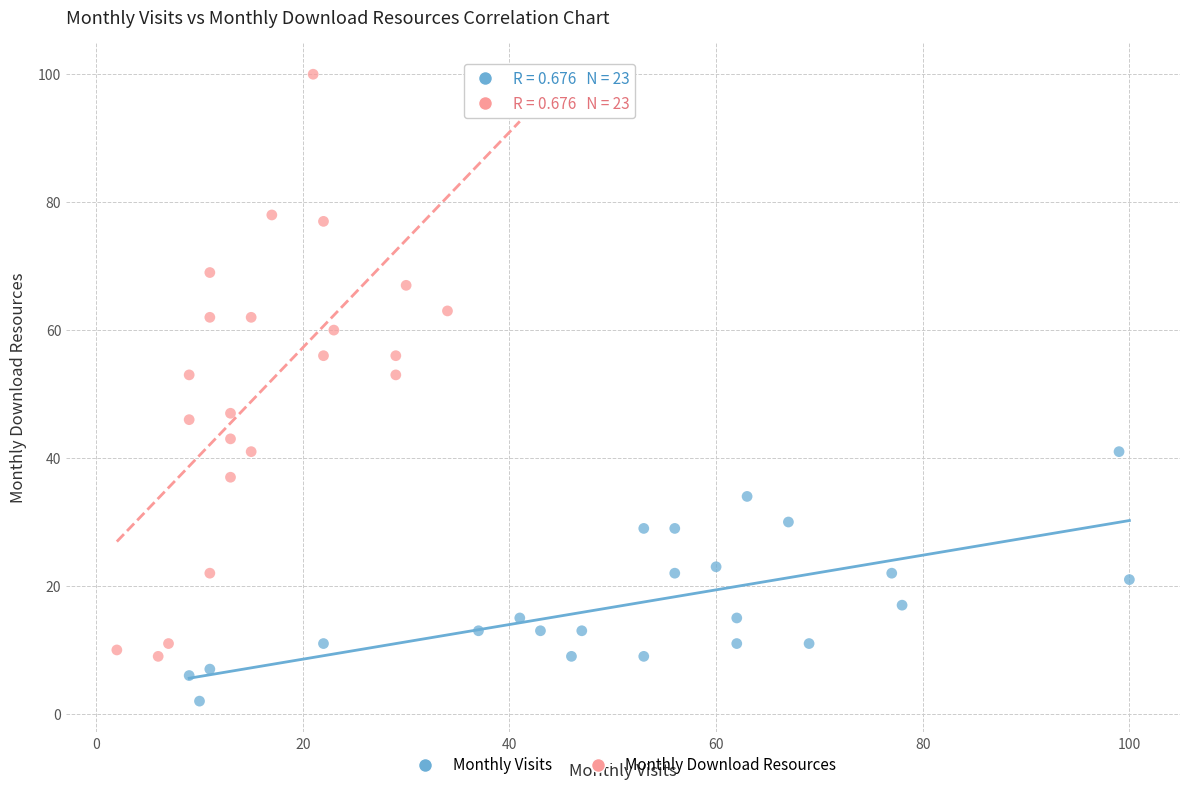

Which series has the widest spread of Y values?

Monthly Download Resources